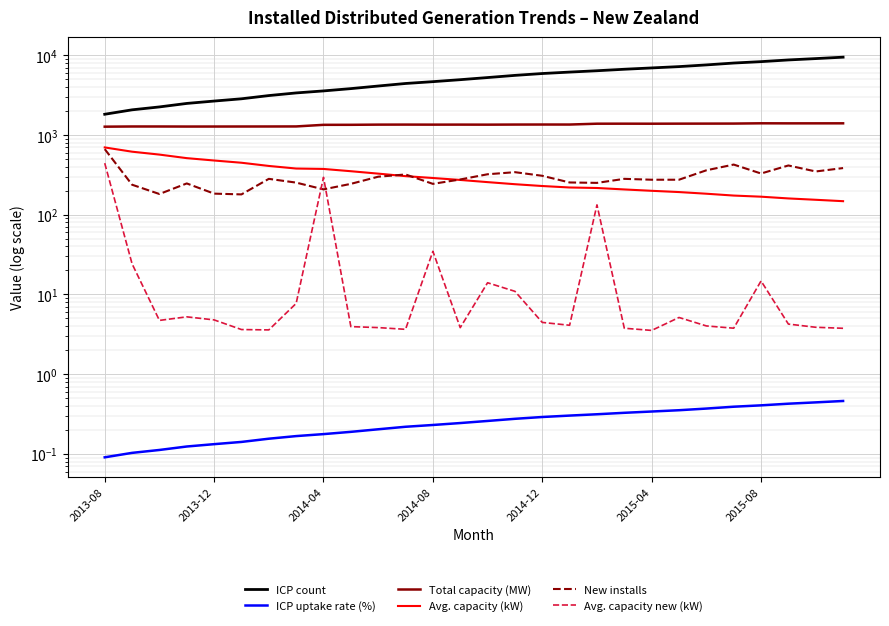

At which label is ICP uptake rate (%) closest to 0?

2013-08